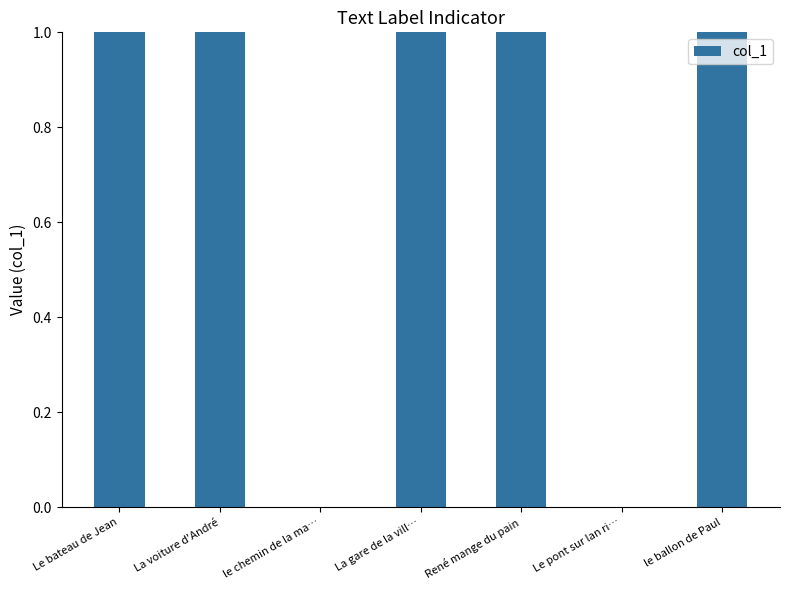

Reading right to left, transcribe all the data shown in this chart.

1	0	1	1	0	1	1